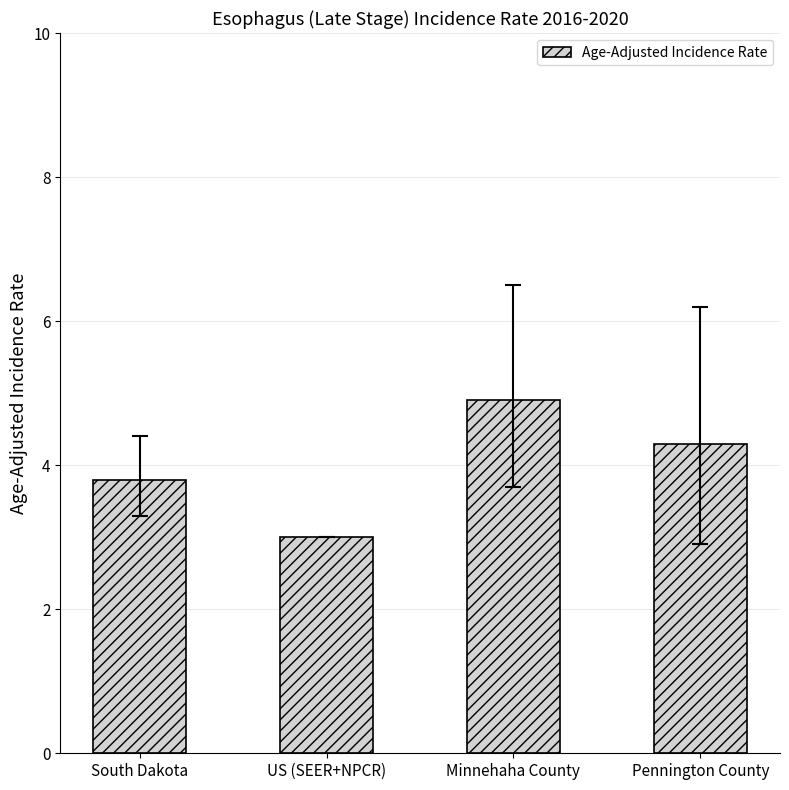

Is it true that the value at South Dakota is 6.3?

False